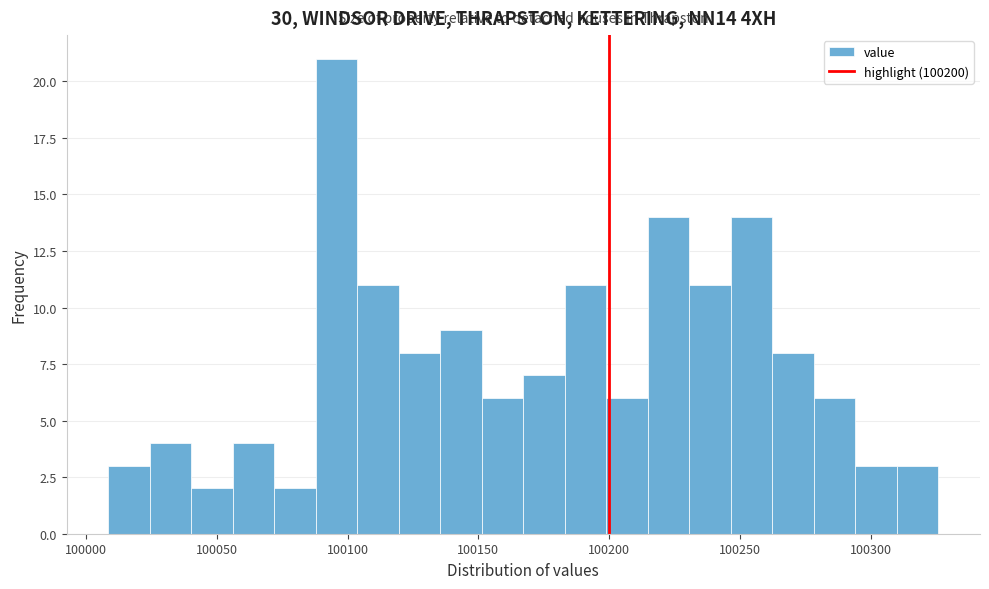

Around what value on the x-axis is the tallest bar? Give the approximate position of its centre, as read against the axis.

100095